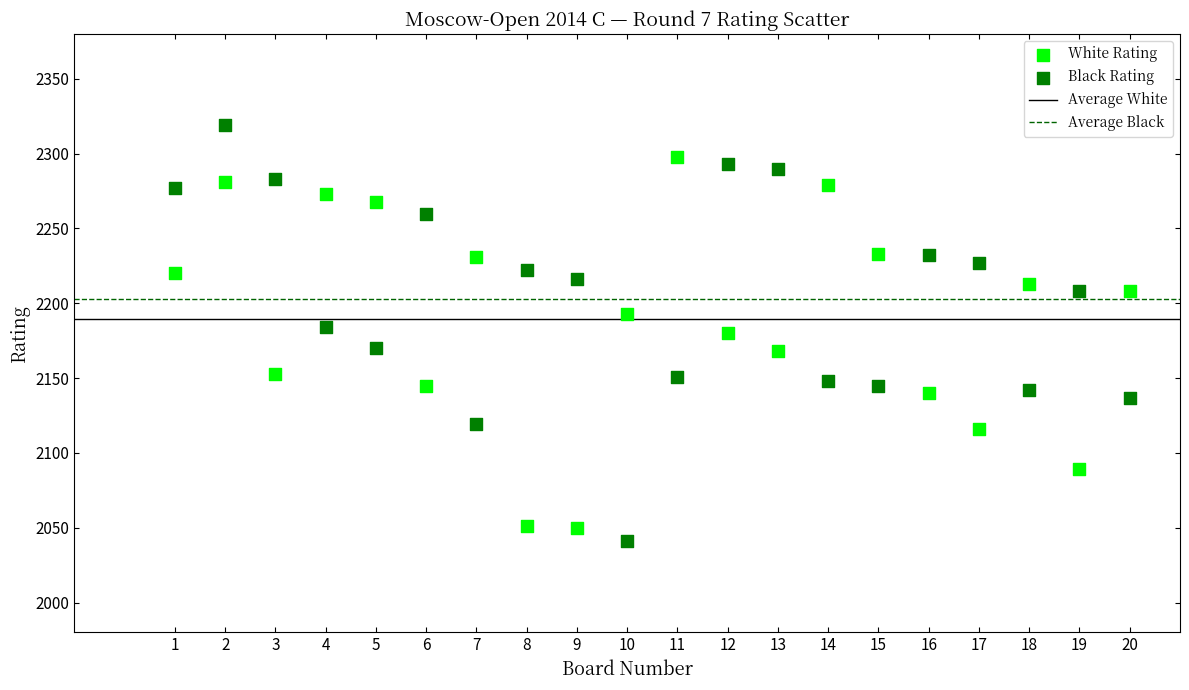

Across all data points, what is the range of Y values (max minus min)?

278